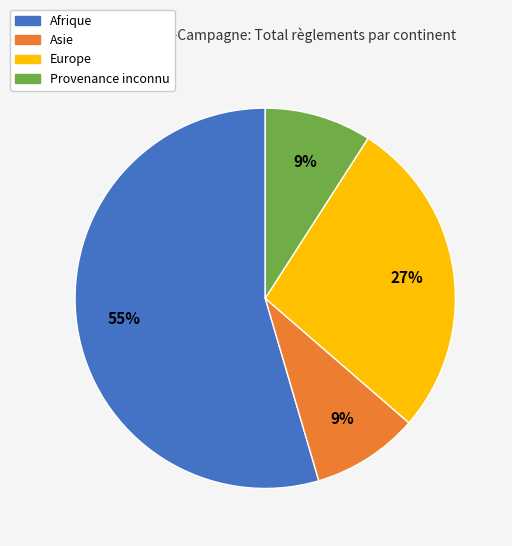

Is it true that Afrique is 55% of the pie?

True